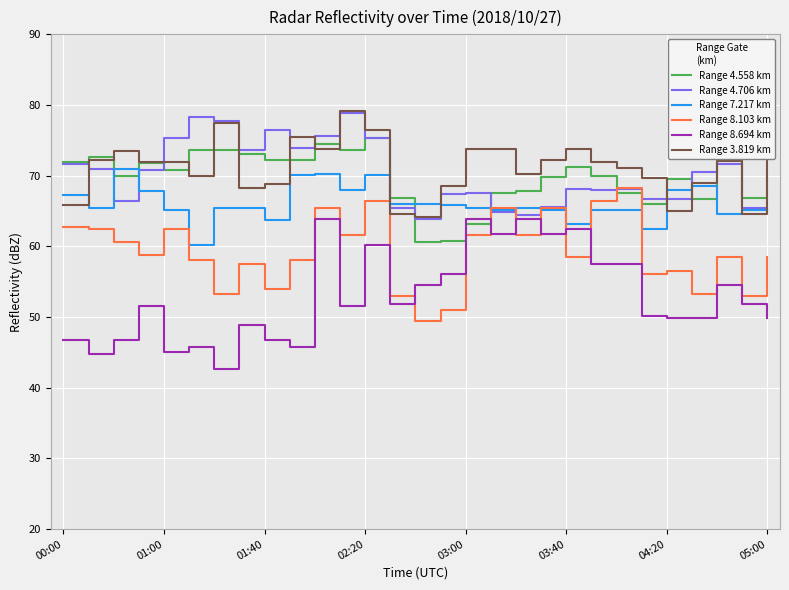

Which series has the largest total across all categories?

Range 3.819 km